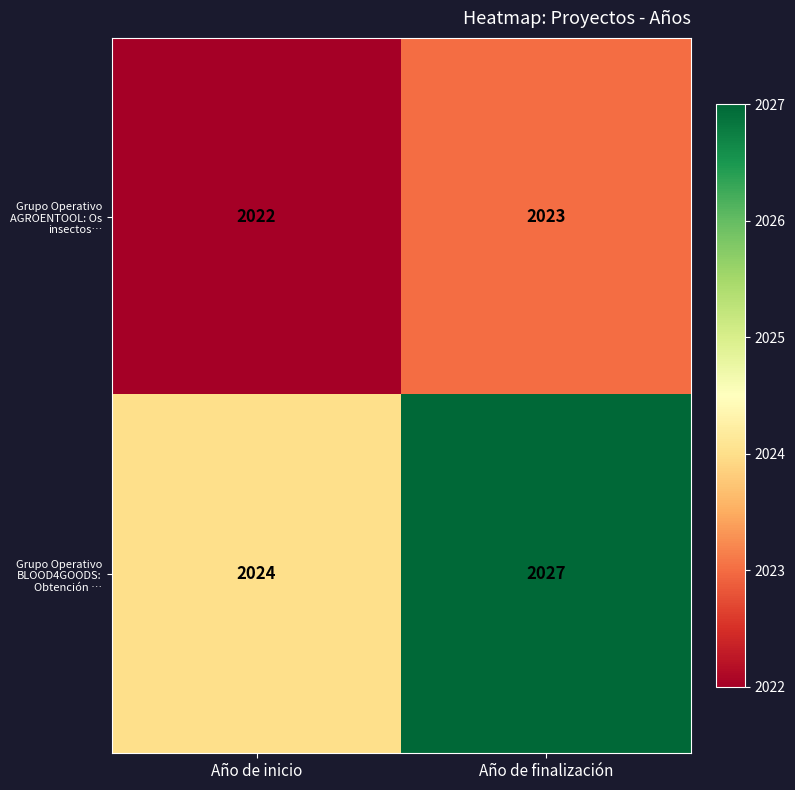

How many series are shown in this chart?

2